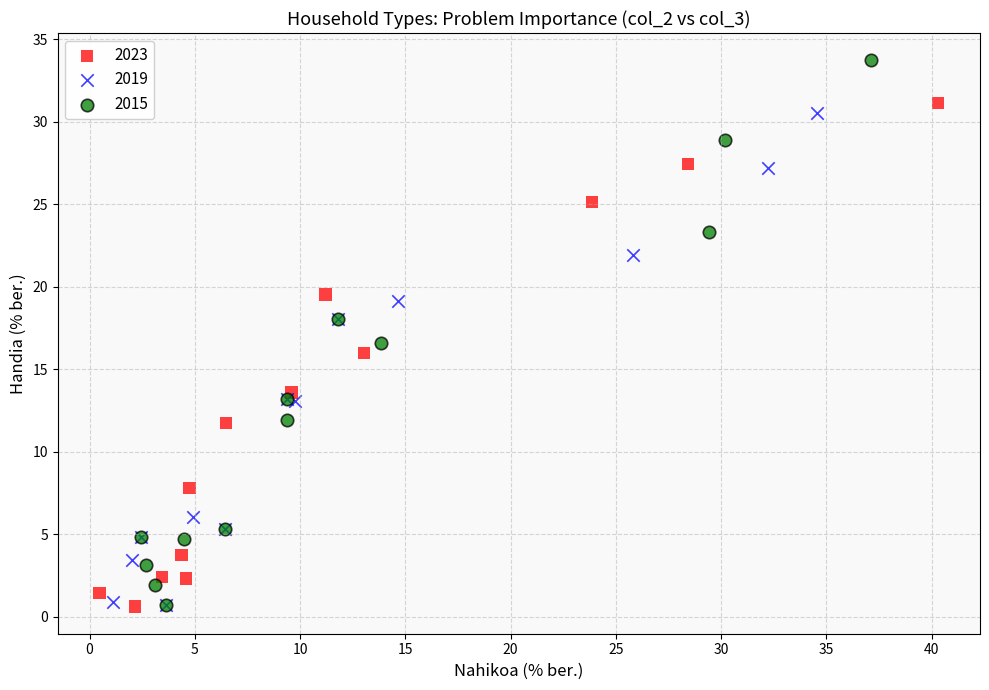

Which series has the largest Y range (max minus min)?

2015